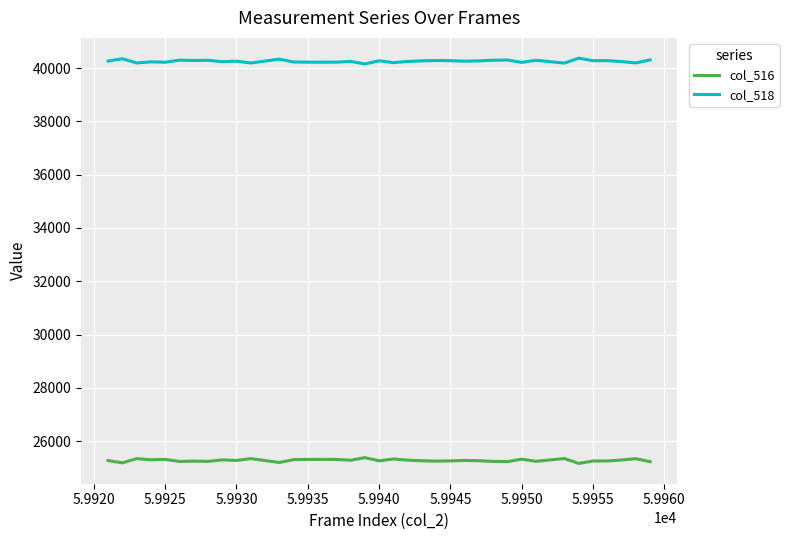

True or false: col_516 and col_518 cross at least once.

False